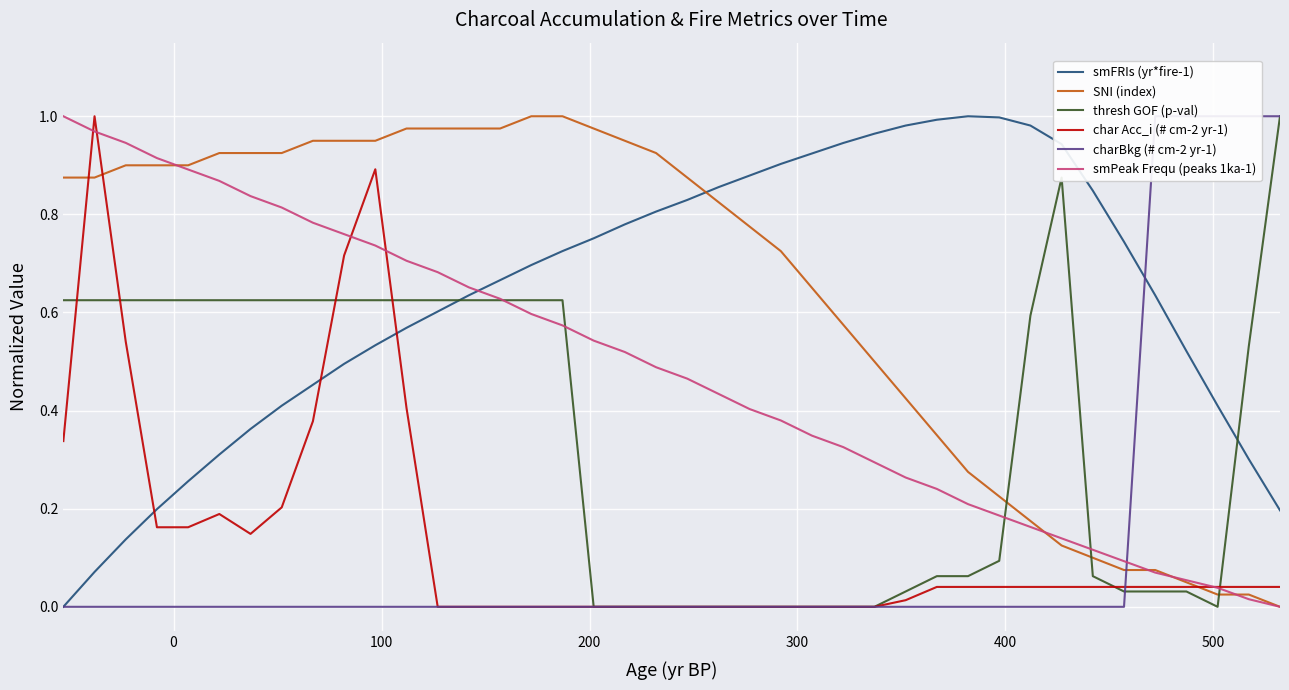

What is the difference between the second highest and second lowest values in the charBkg (# cm-2 yr-1) series?

1.0